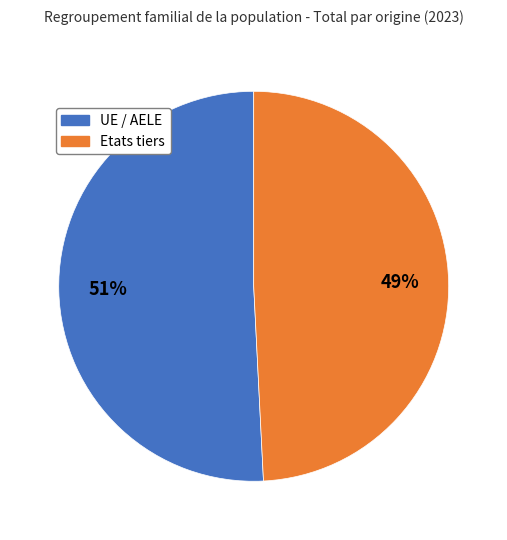

To the nearest percent, what percentage of the pie is Etats tiers?

49%